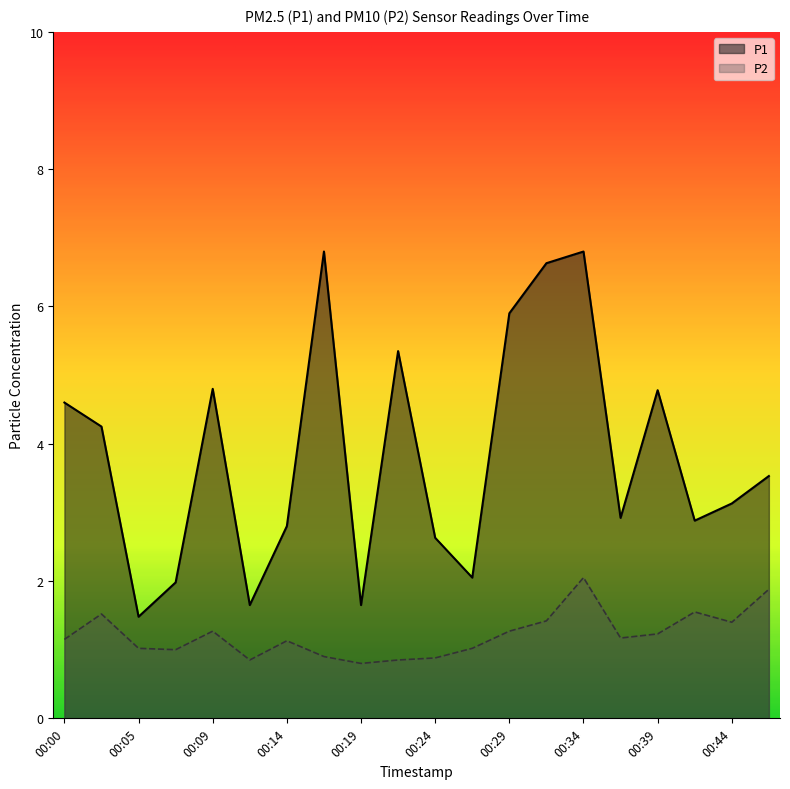

Is it true that P2 equals 1.9 at 00:36?

False